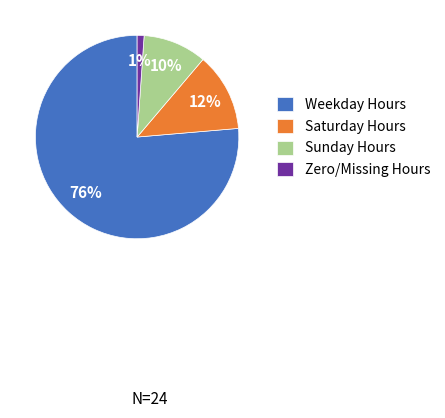

Count the number of slices in the pie.

4